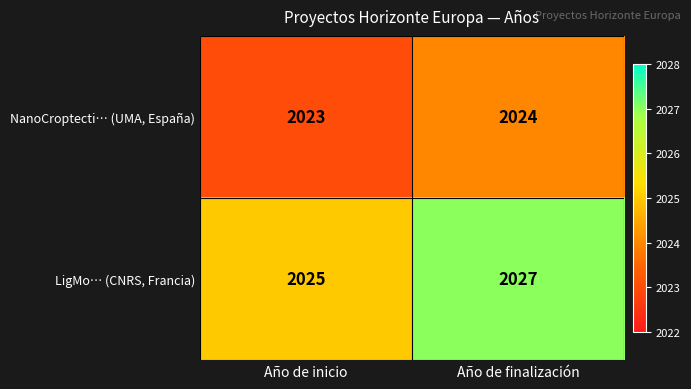

At how many categories does at least one series exceed 2024?

2